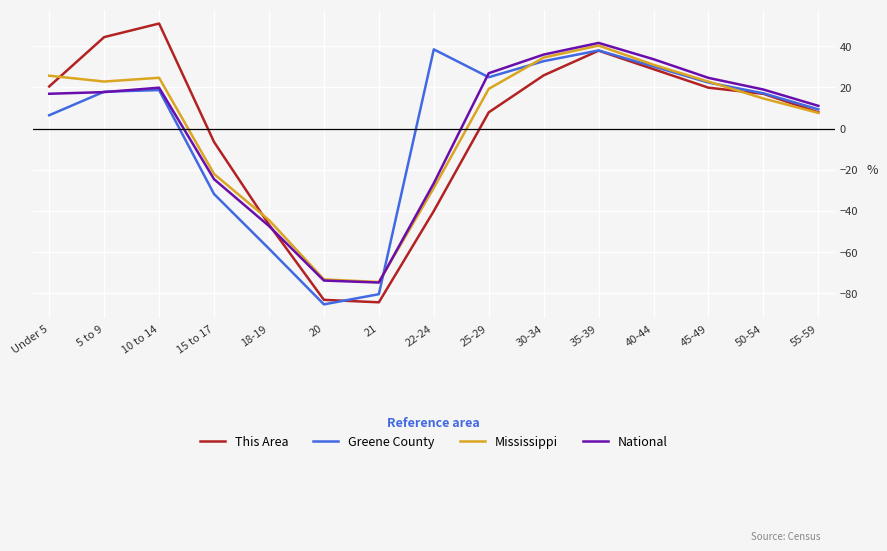

What is the spread (max minus min) of values at 22-24?

78.5